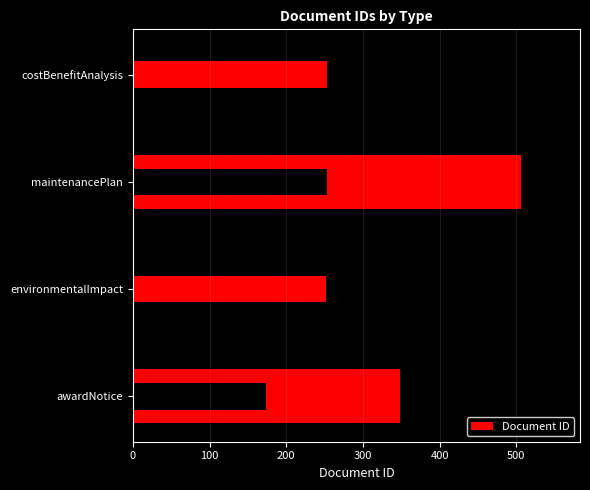

How many bars are there in total?

4